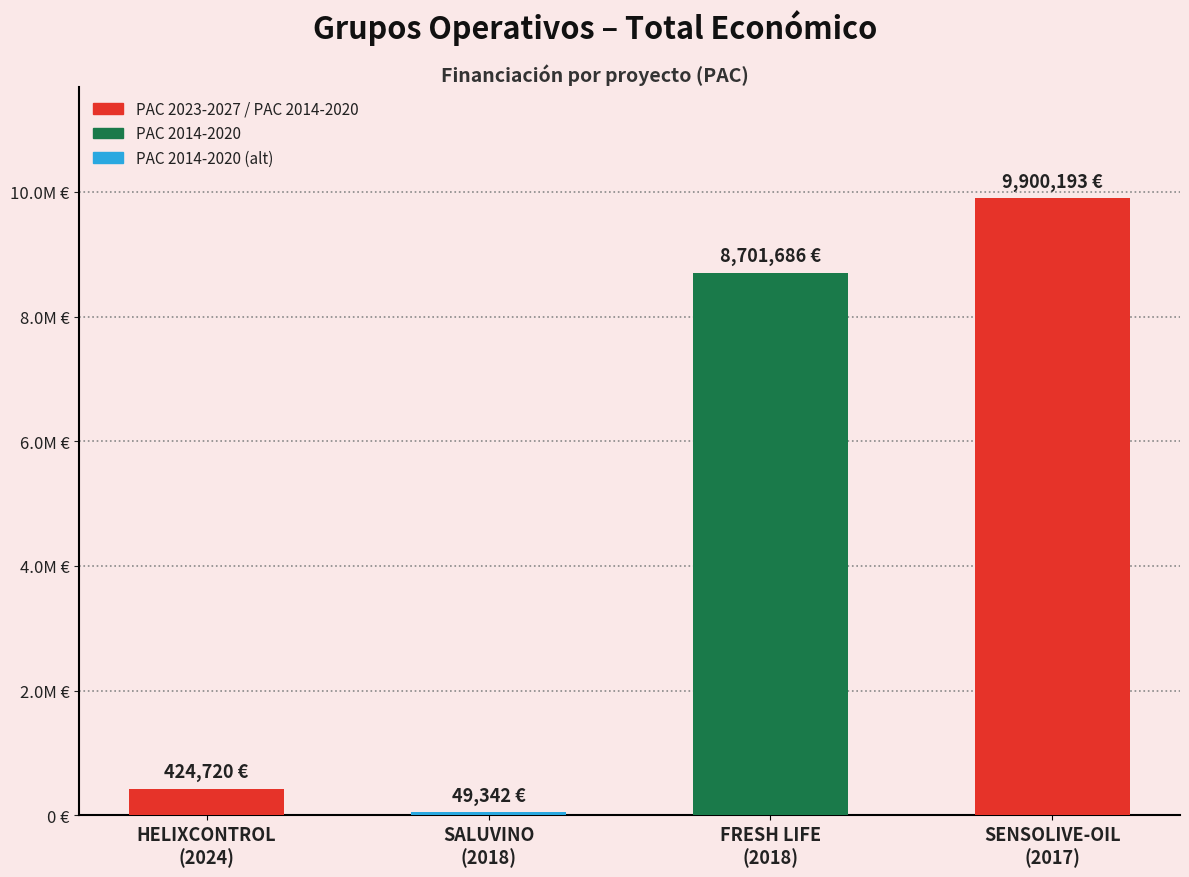

Are the bars horizontal?

No